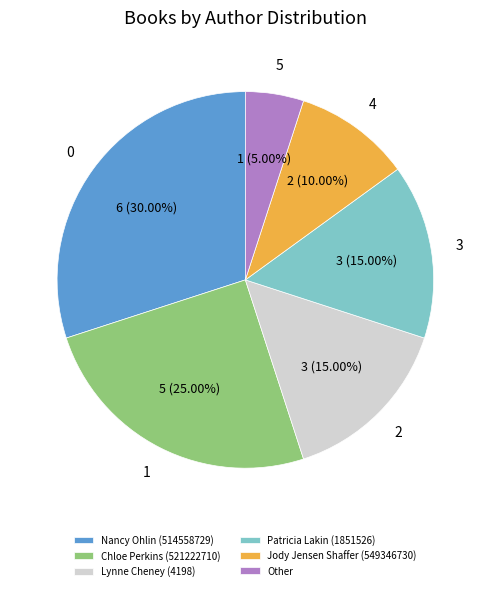

What is the ratio of the value at Lynne Cheney (4198) to the value at Other?

3.0